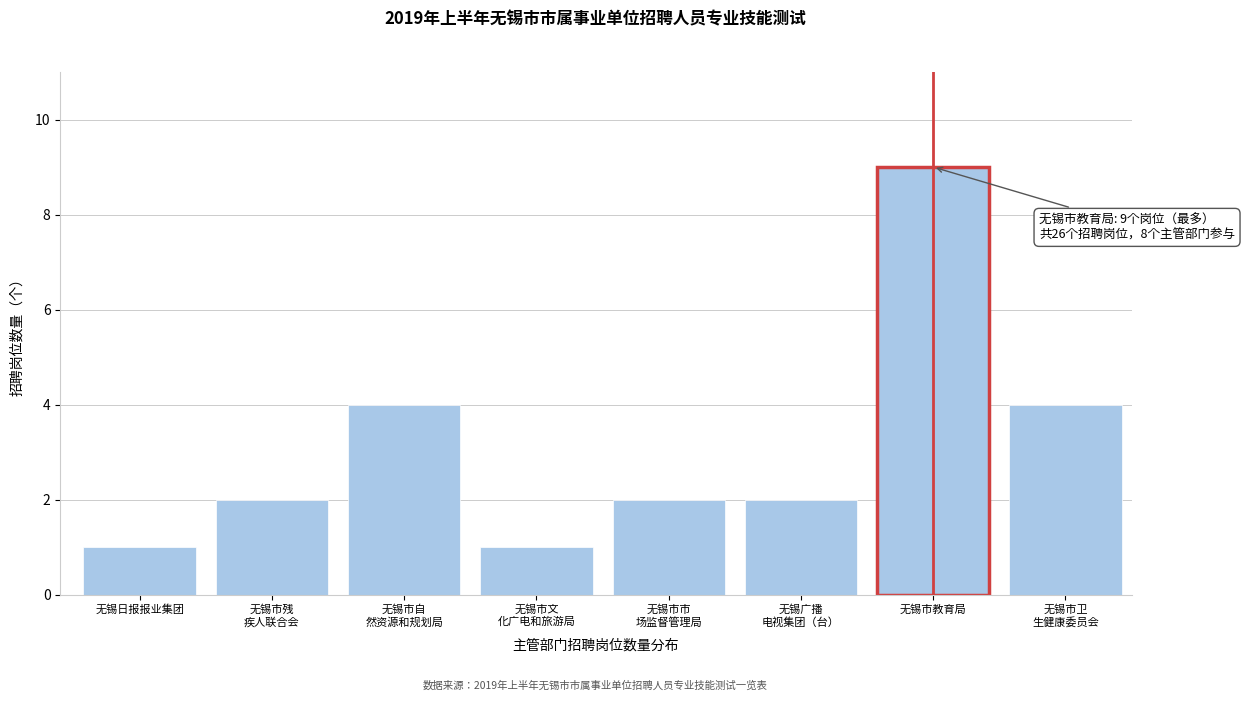

Reading left to right, extract all data points from this chart.

1	2	4	1	2	2	9	4